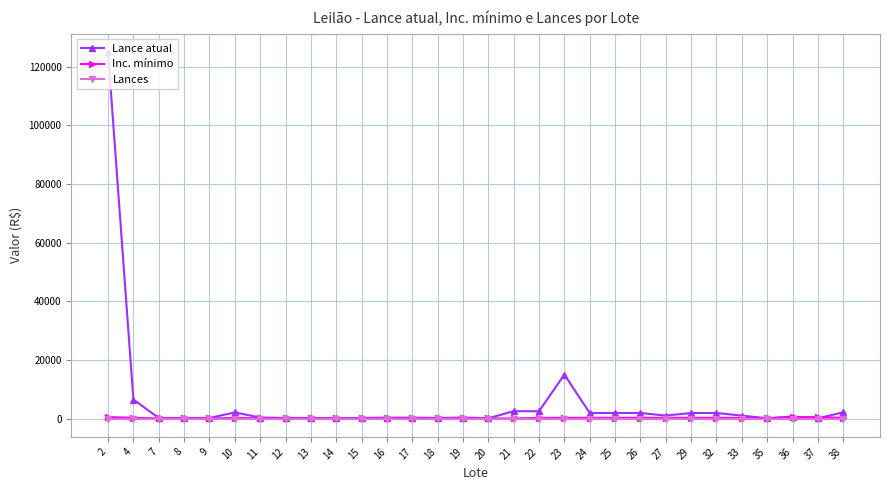

How many series are shown in this chart?

3